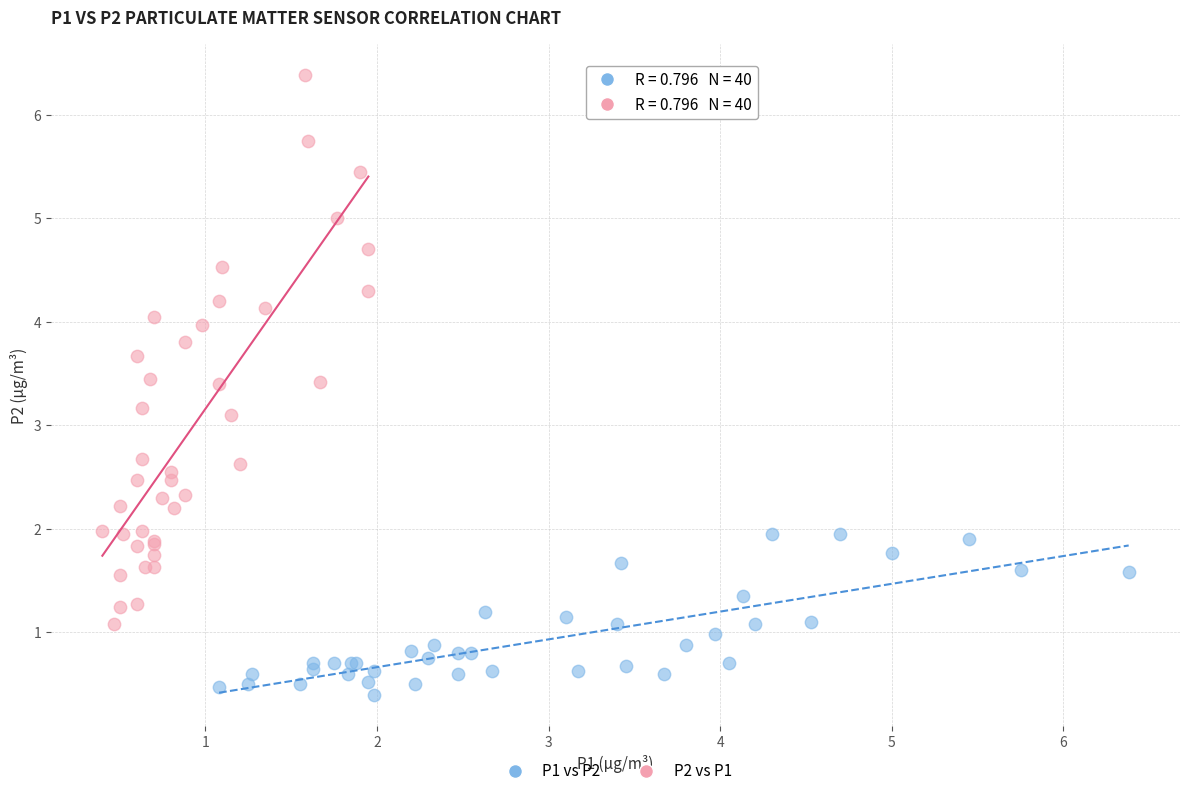

Which series has the largest Y range (max minus min)?

P2 vs P1